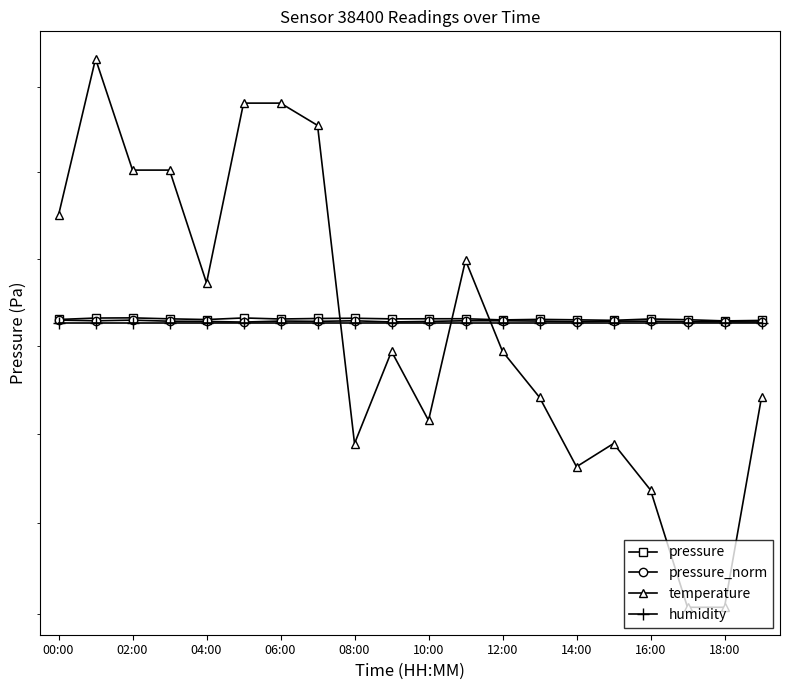

What is the sum of all pressure_norm values?

1905650.6